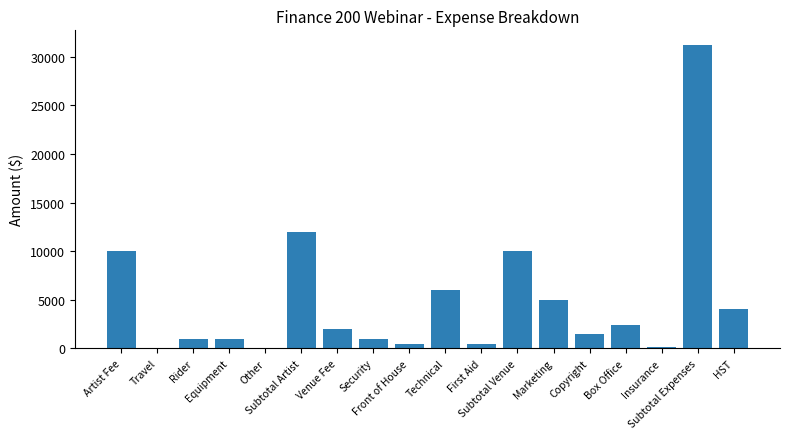

Is it true that the value at Subtotal Artist is 12000.0?

True